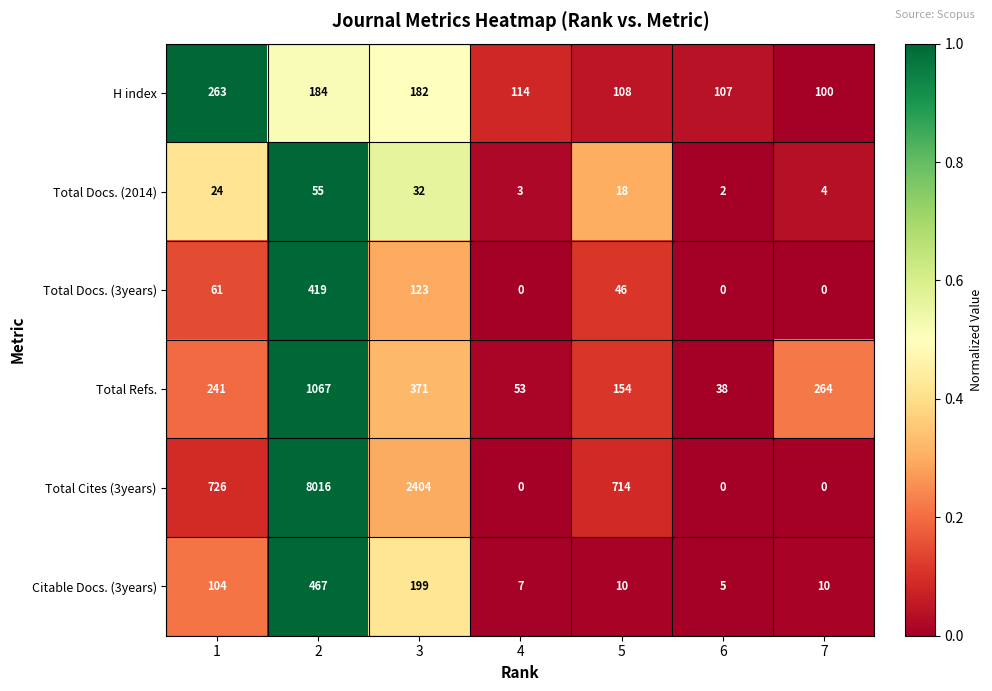

Rank the series by their maximum value, from lowest to highest.

Total Docs. (2014), H index, Total Docs. (3years), Citable Docs. (3years), Total Refs., Total Cites (3years)